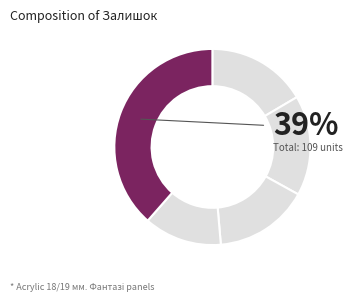

To the nearest percent, what percentage of the pie is 285111912?

13%